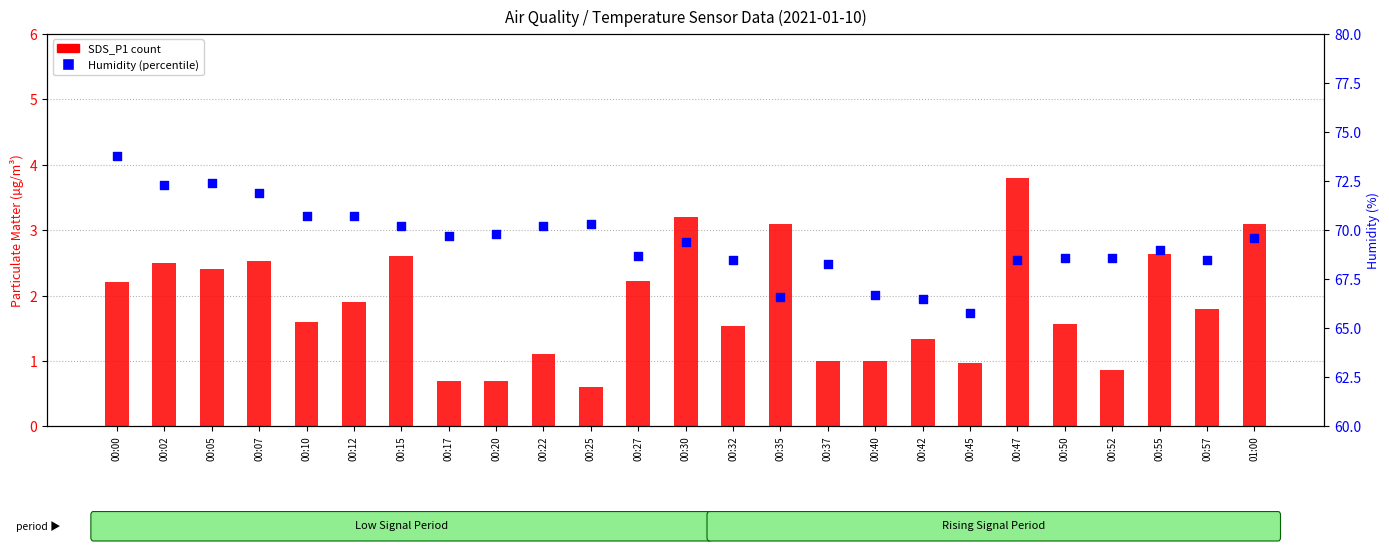

Which series has the largest total across all categories?

Humidity (percentile)